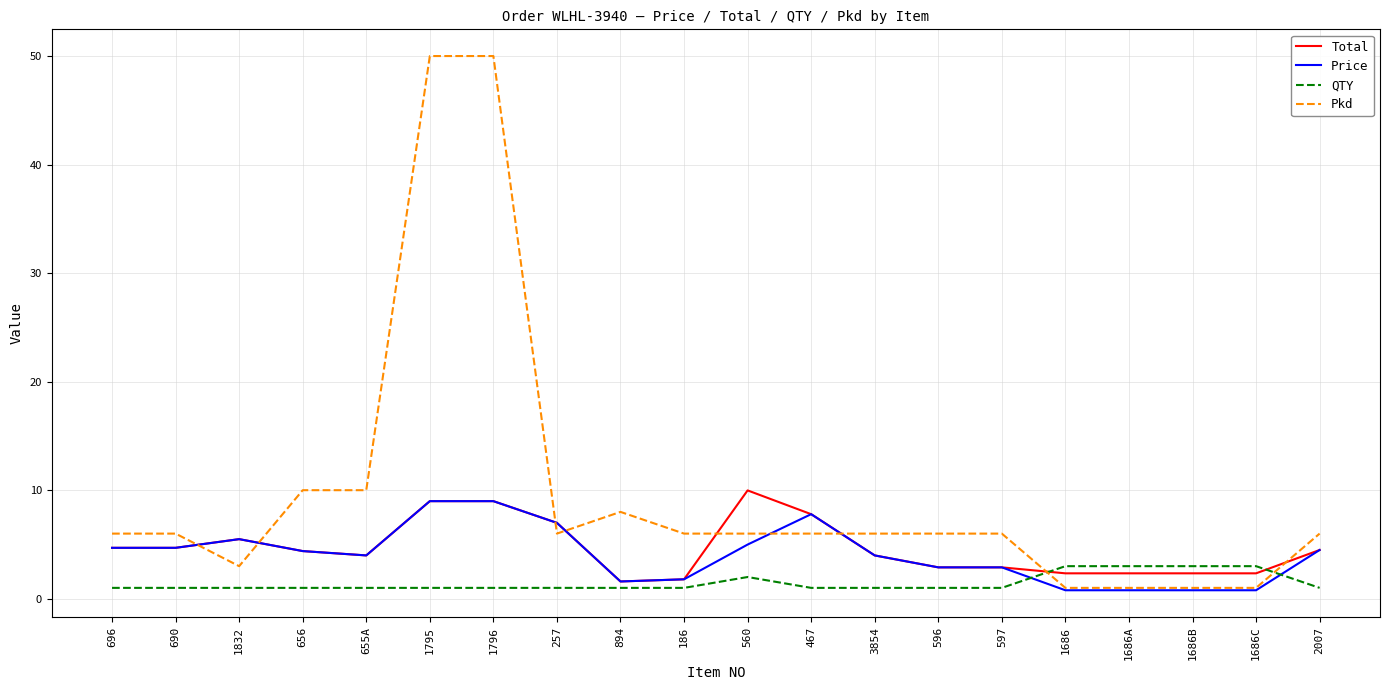

Where do QTY and Price first cross each other?

597 and 1686